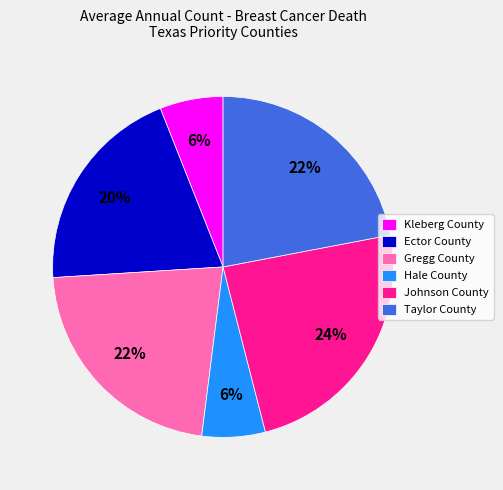

Count the number of slices in the pie.

6